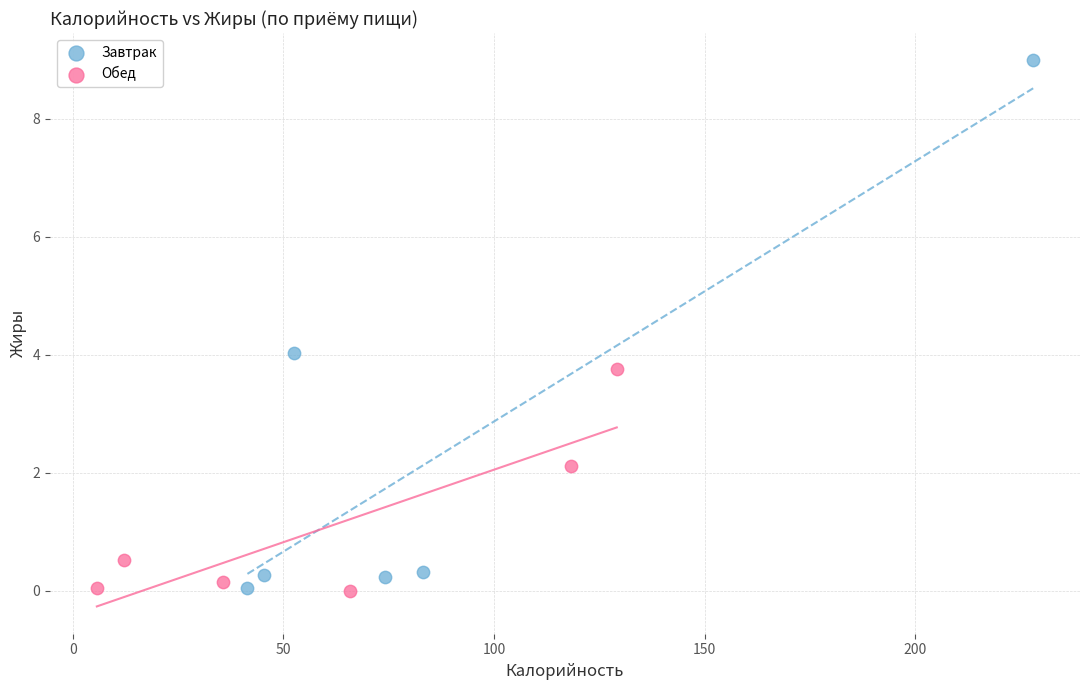

Which series reaches the maximum Y coordinate?

Завтрак